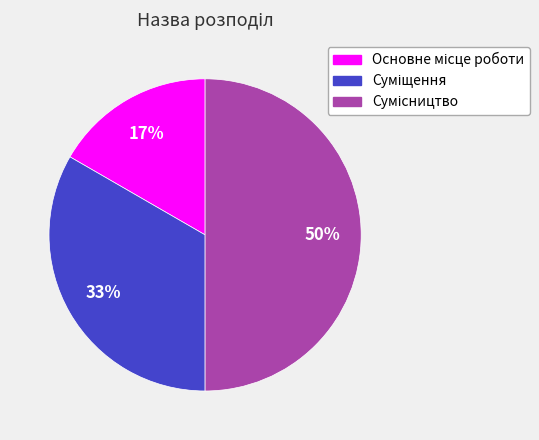

To the nearest percent, what is the difference between the largest and smallest slice percentages?

33%